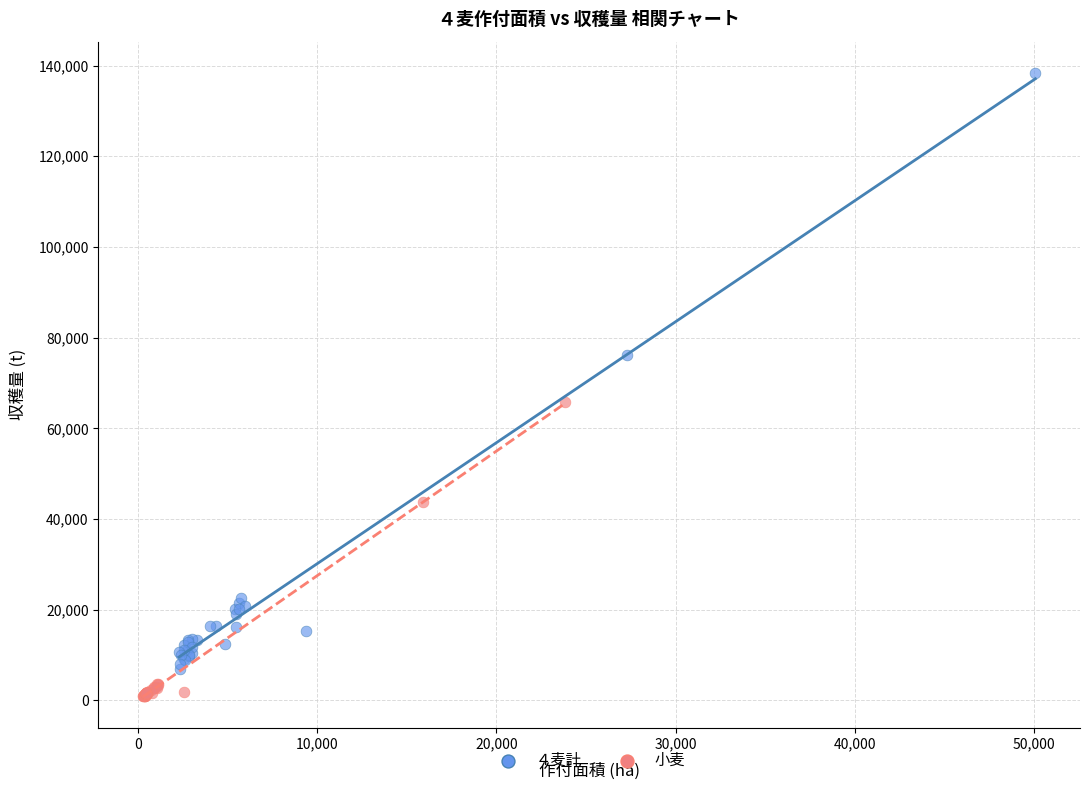

Which series contains the highest Y value?

４麦計